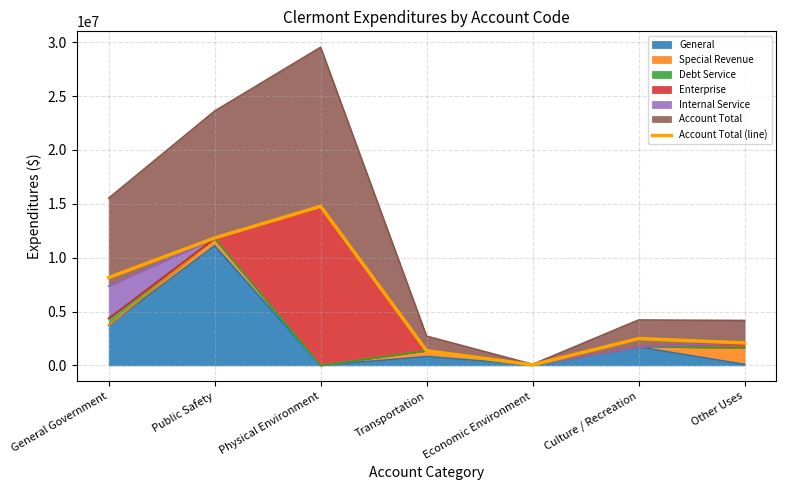

Reading left to right, transcribe all the data shown in this chart.

General Government=8153578	Public Safety=11832125	Physical Environment=14766318	Transportation=1358768	Economic Environment=50328	Culture / Recreation=2490753	Other Uses=2087891